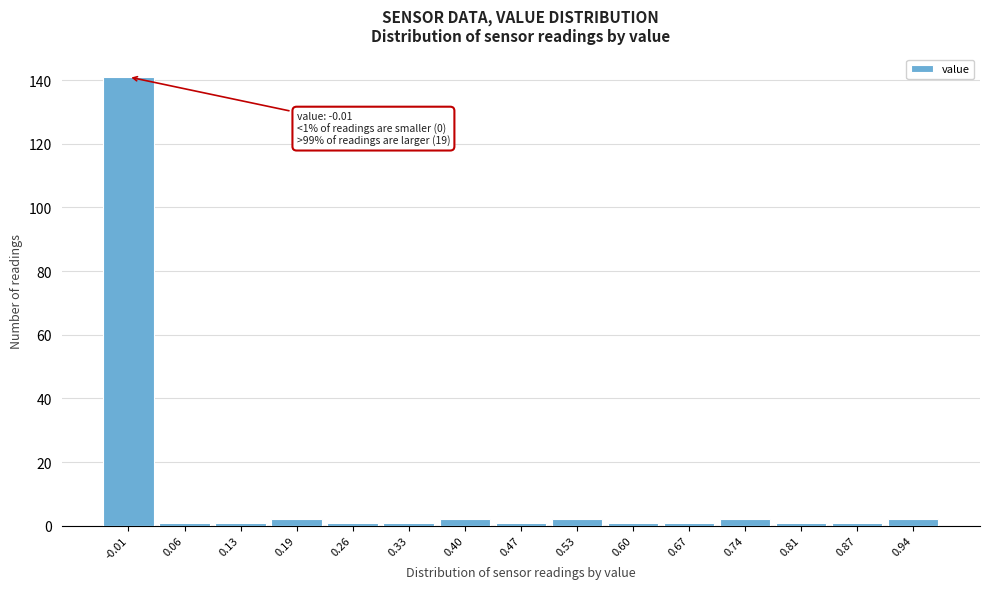

Reading right to left, extract all data points from this chart.

2	1	1	2	1	1	2	1	2	1	1	2	1	1	141